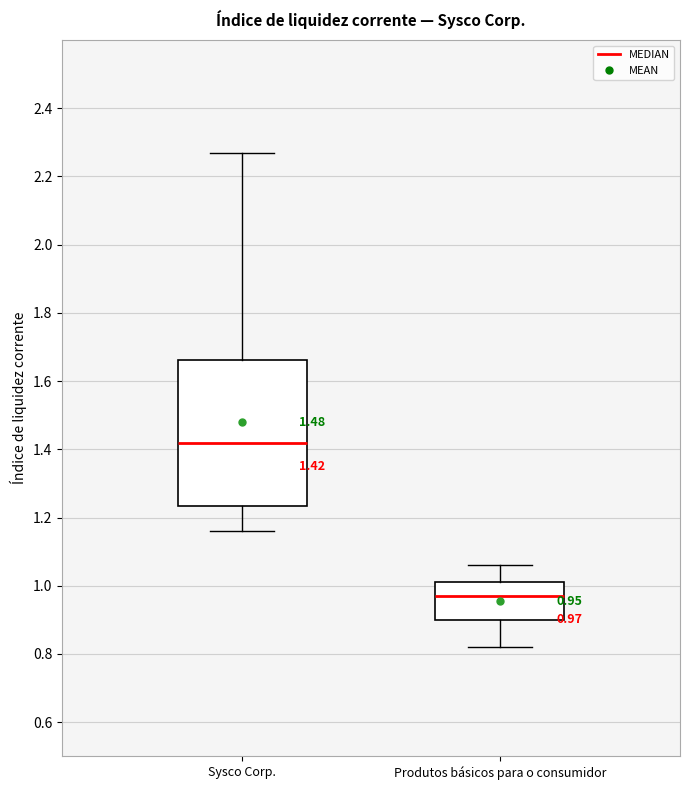

Which box is the tallest, from its lower edge to its upper edge?

Sysco Corp.